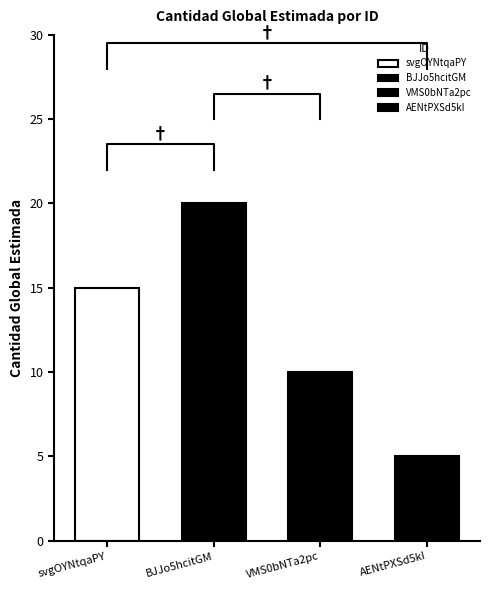

Rank the categories by value from lowest to highest.

AENtPXSd5kI, VMS0bNTa2pc, svgOYNtqaPY, BJJo5hcitGM